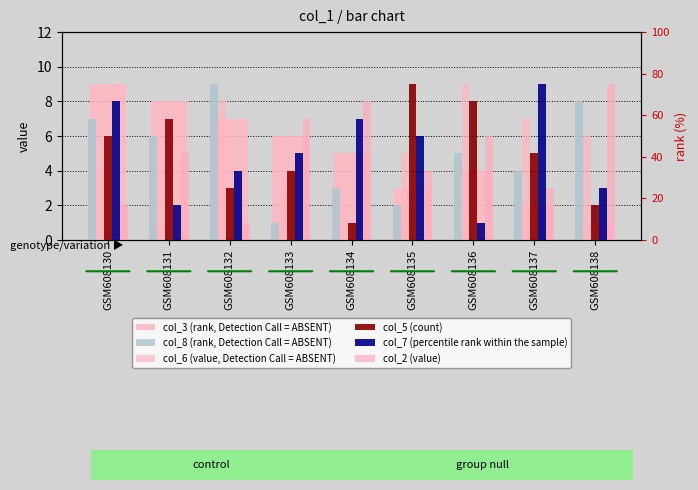

Which category has the highest value in the col_8 (rank, Detection Call = ABSENT) series?

GSM608132